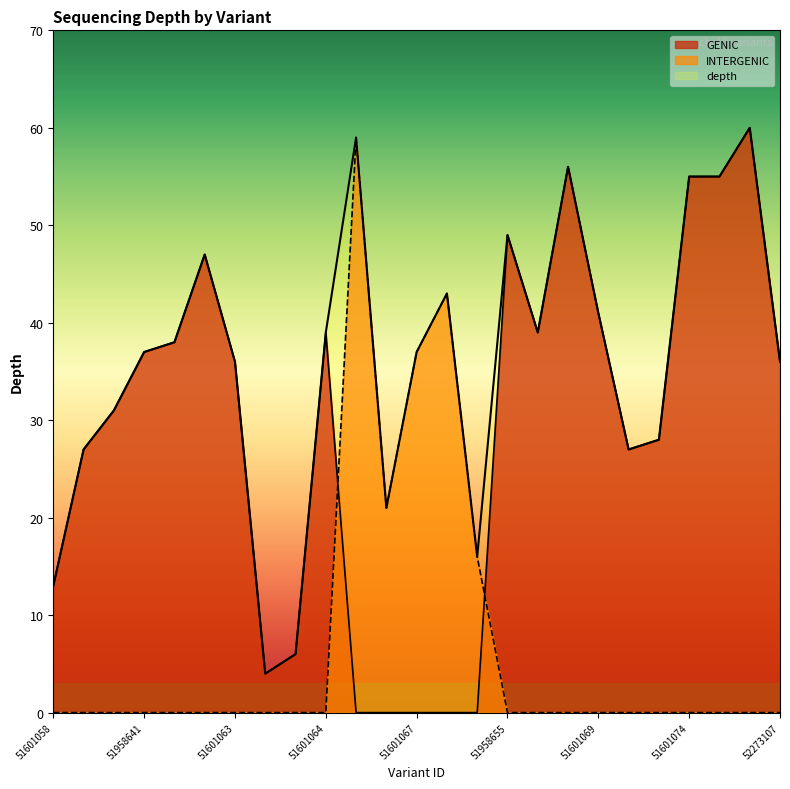

Does the chart have visible grid lines?

No